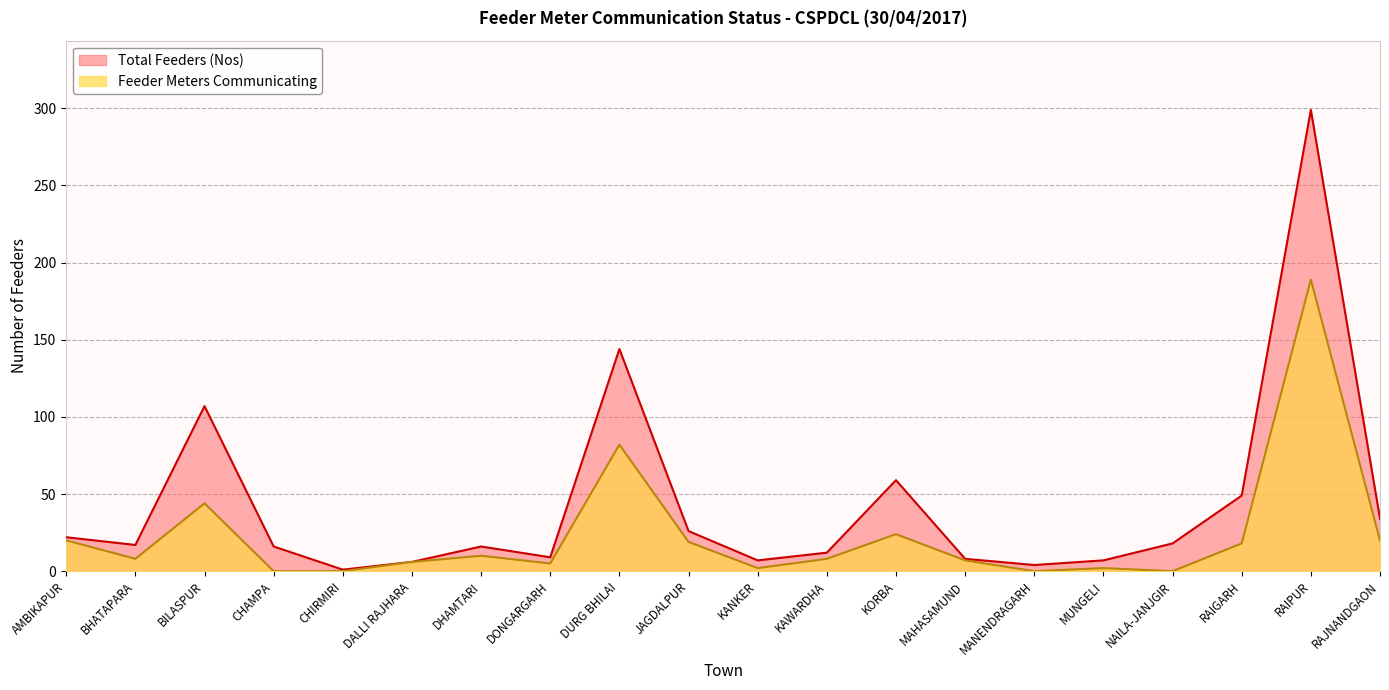

What is the value of the Total Feeders (Nos) point at the 2nd from the left?

17